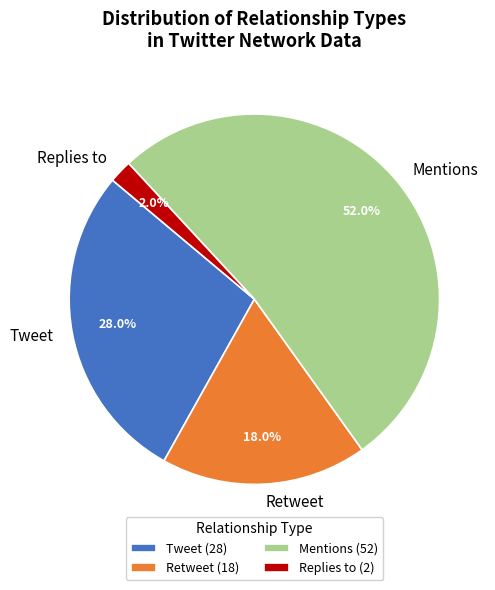

Is it true that Tweet is 28% of the pie?

True